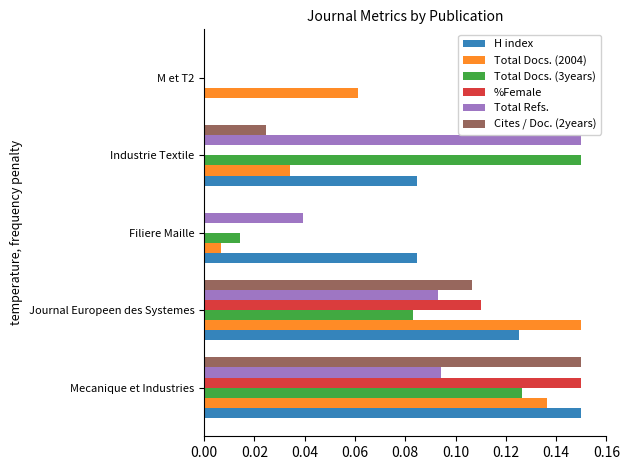

What is the sum of all Total Docs. (2004) values?

0.4